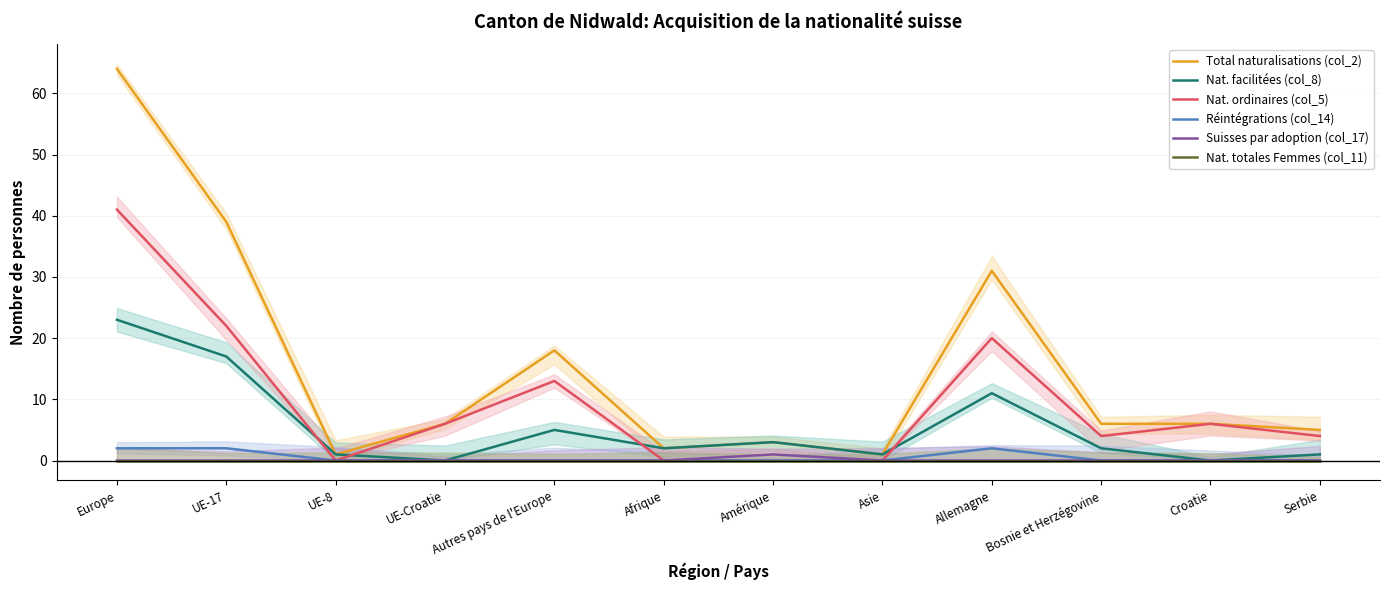

The Nat. facilitées (col_8) series shows 1 at UE-8. True or false?

True